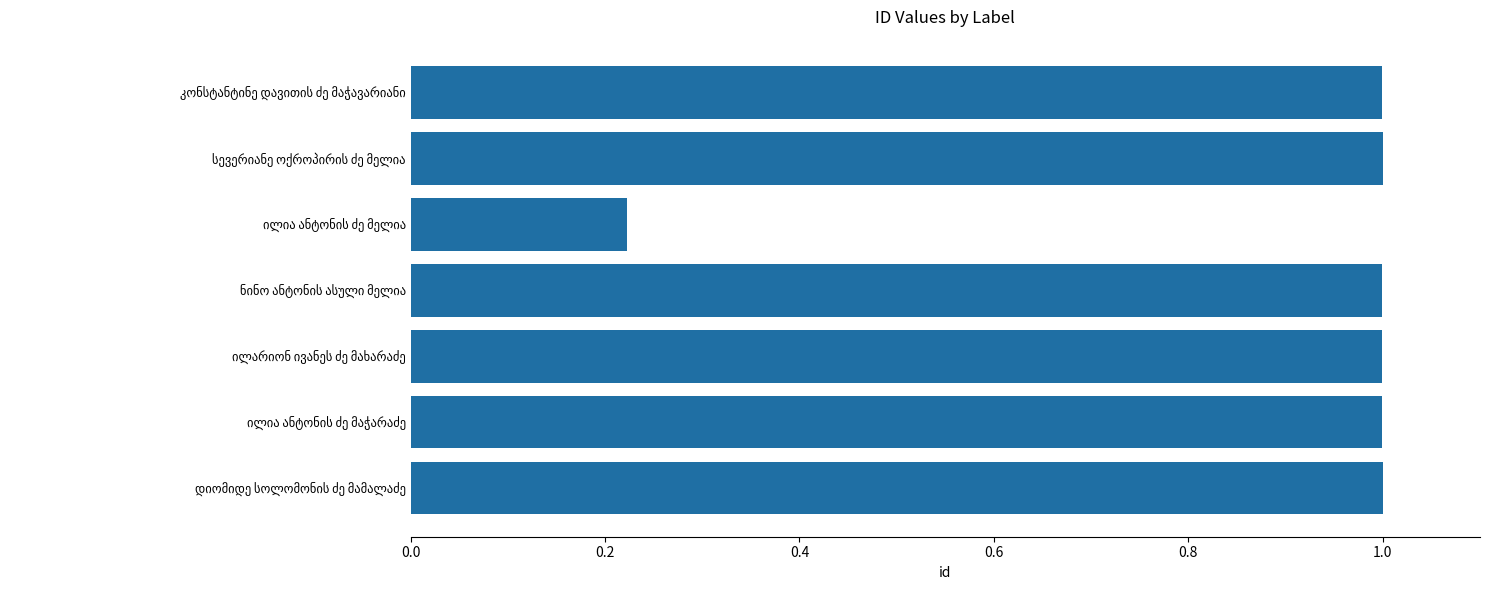

What is the average value?

0.9